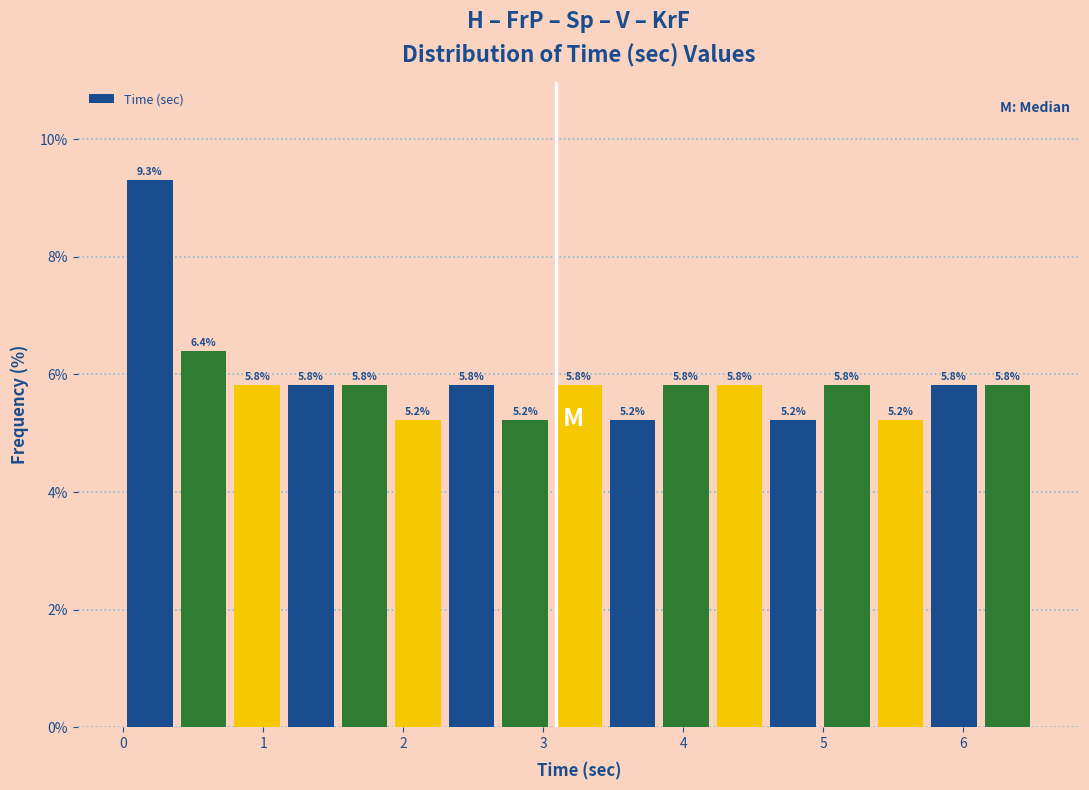

Around what value on the x-axis is the tallest bar? Give the approximate position of its centre, as read against the axis.

0.2